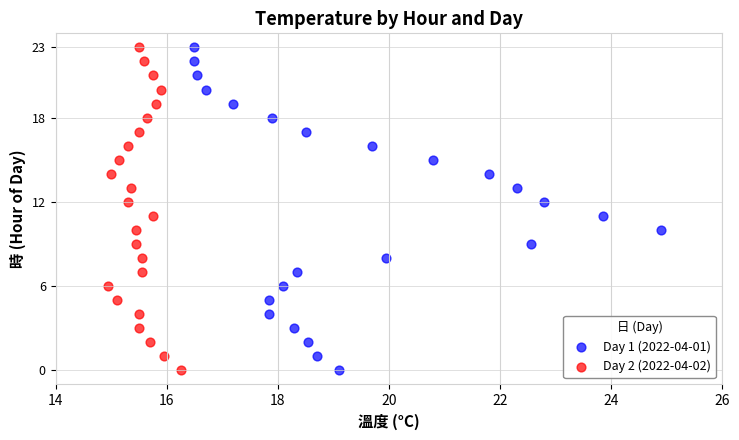

What are all the series names shown in the legend?

Day 1 (2022-04-01), Day 2 (2022-04-02)